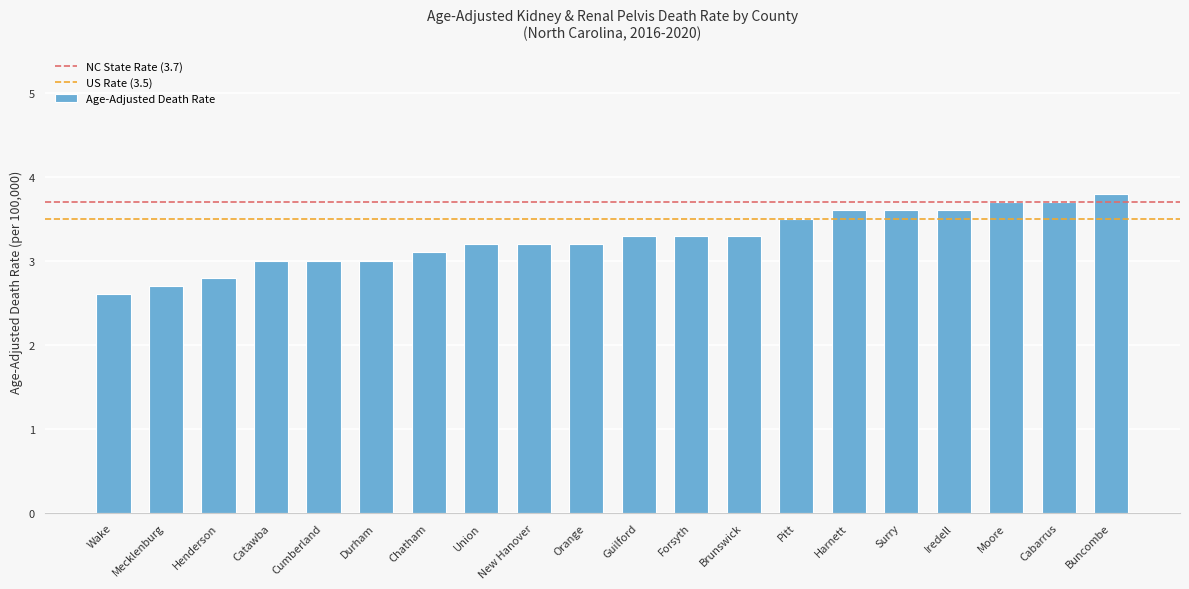

Between Chatham and Buncombe, which is larger?

Buncombe